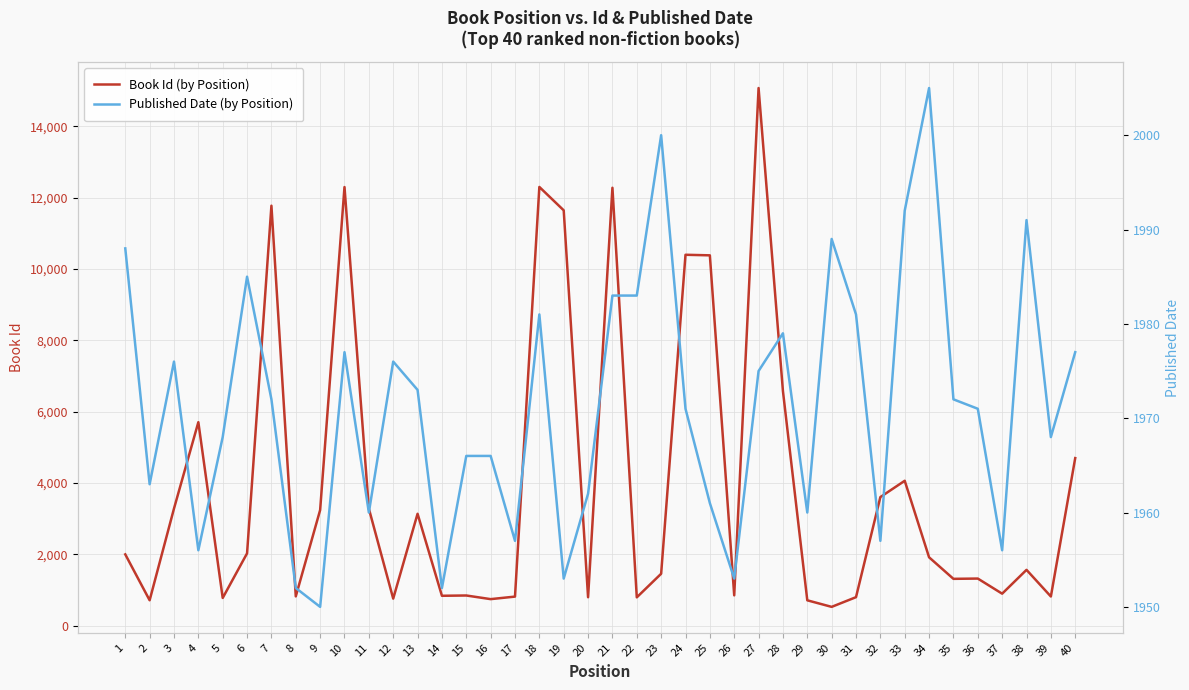

Which has a higher value, 6 or 34?

6